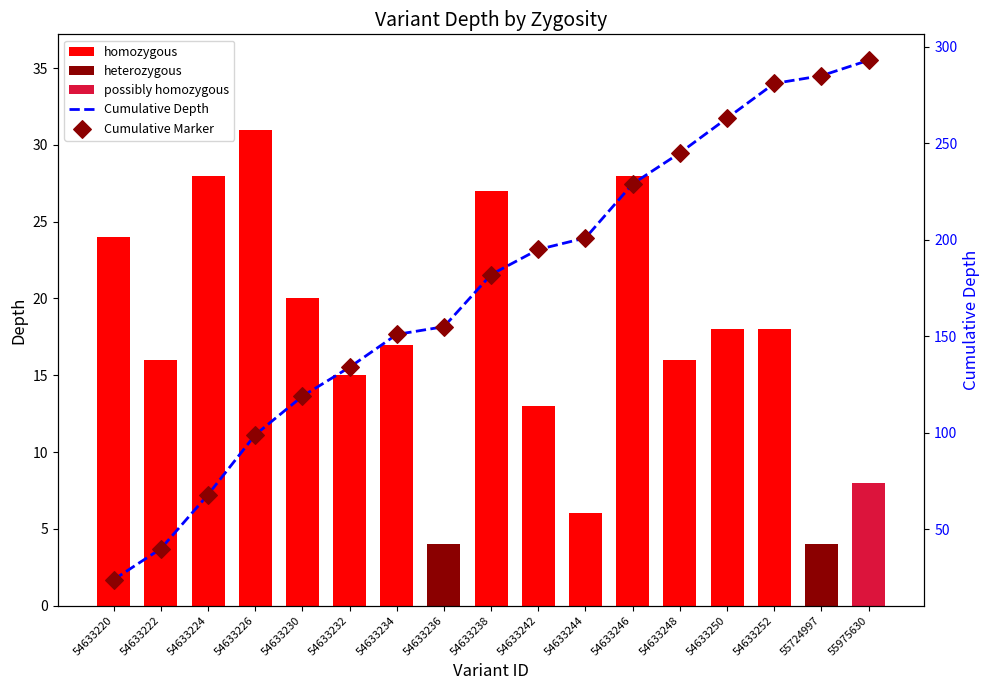

Is the value of Cumulative Depth at 54633226 greater than the value of Cumulative Marker at 54633236?

No